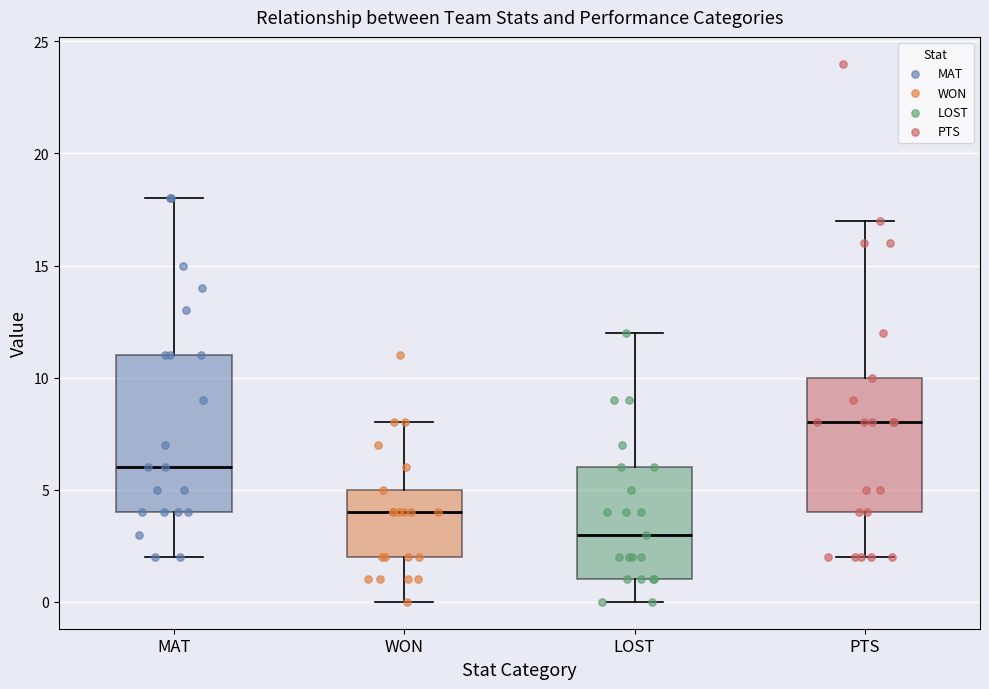

Where does the lower whisker of the box for MAT end on the y-axis? The values are not printed on the chart, so give them approximately, as read against the axis.

2